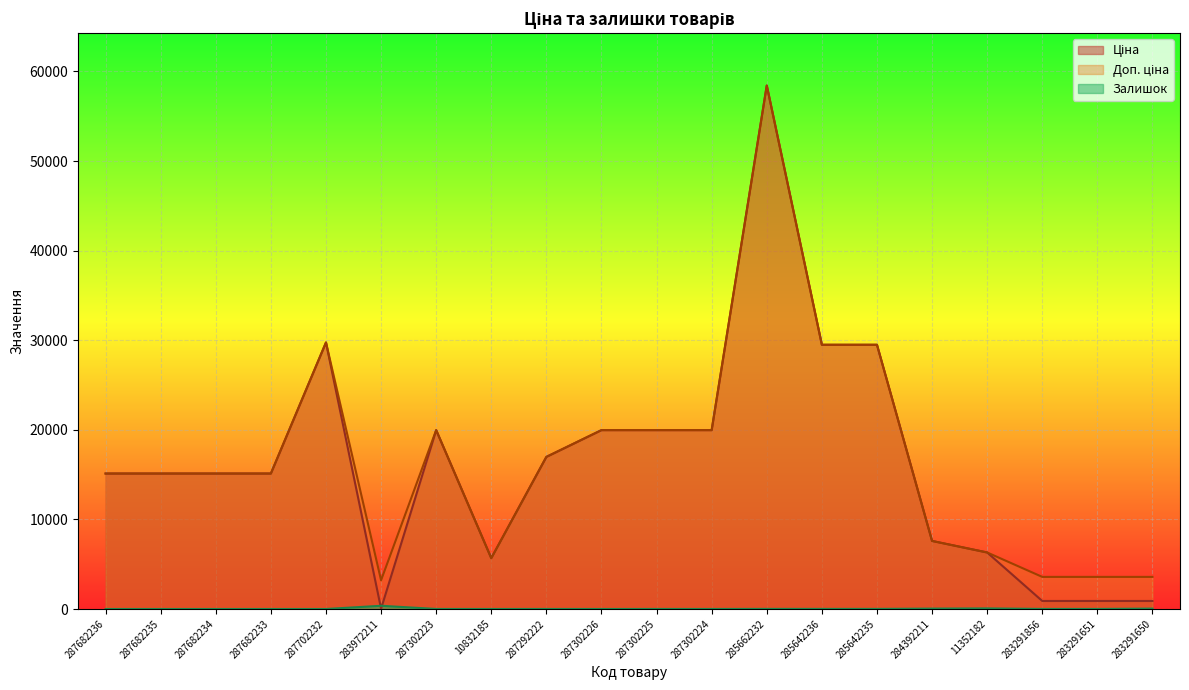

What are all the series names shown in the legend?

Ціна, Доп. ціна, Залишок